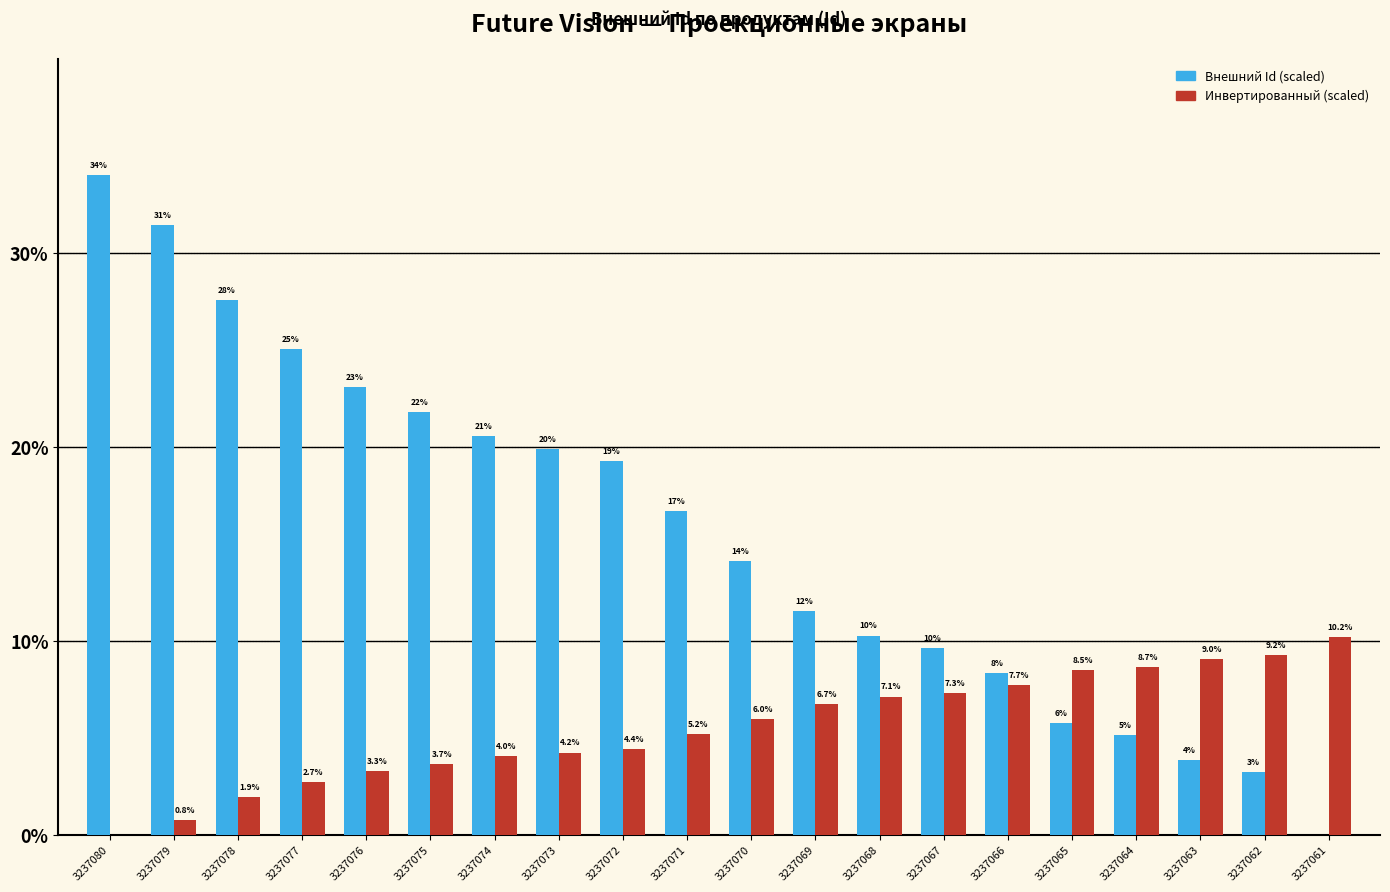

Where does the Внешний Id (scaled) series first go above 16?

3237080